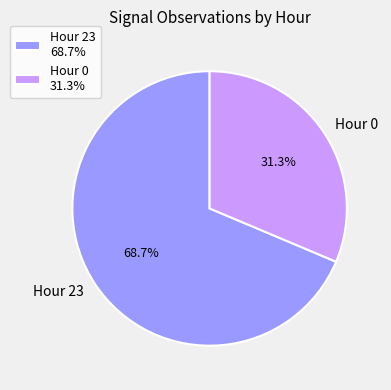

Which category has the biggest portion of the pie?

Hour 23